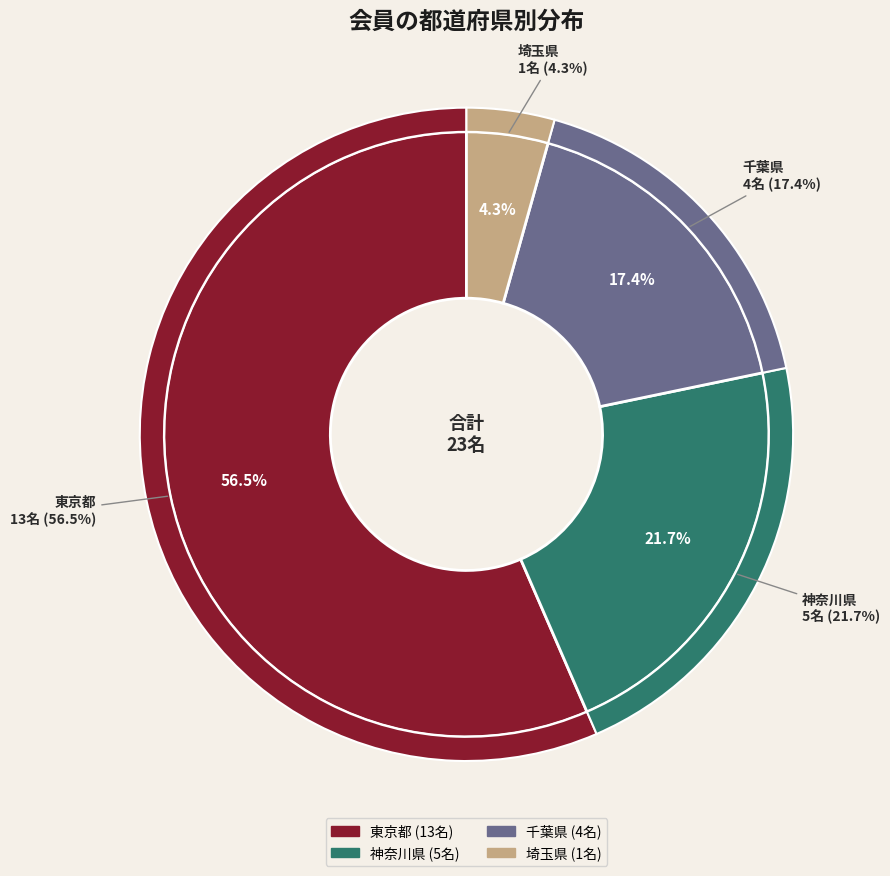

Which slice is the smallest?

埼玉県